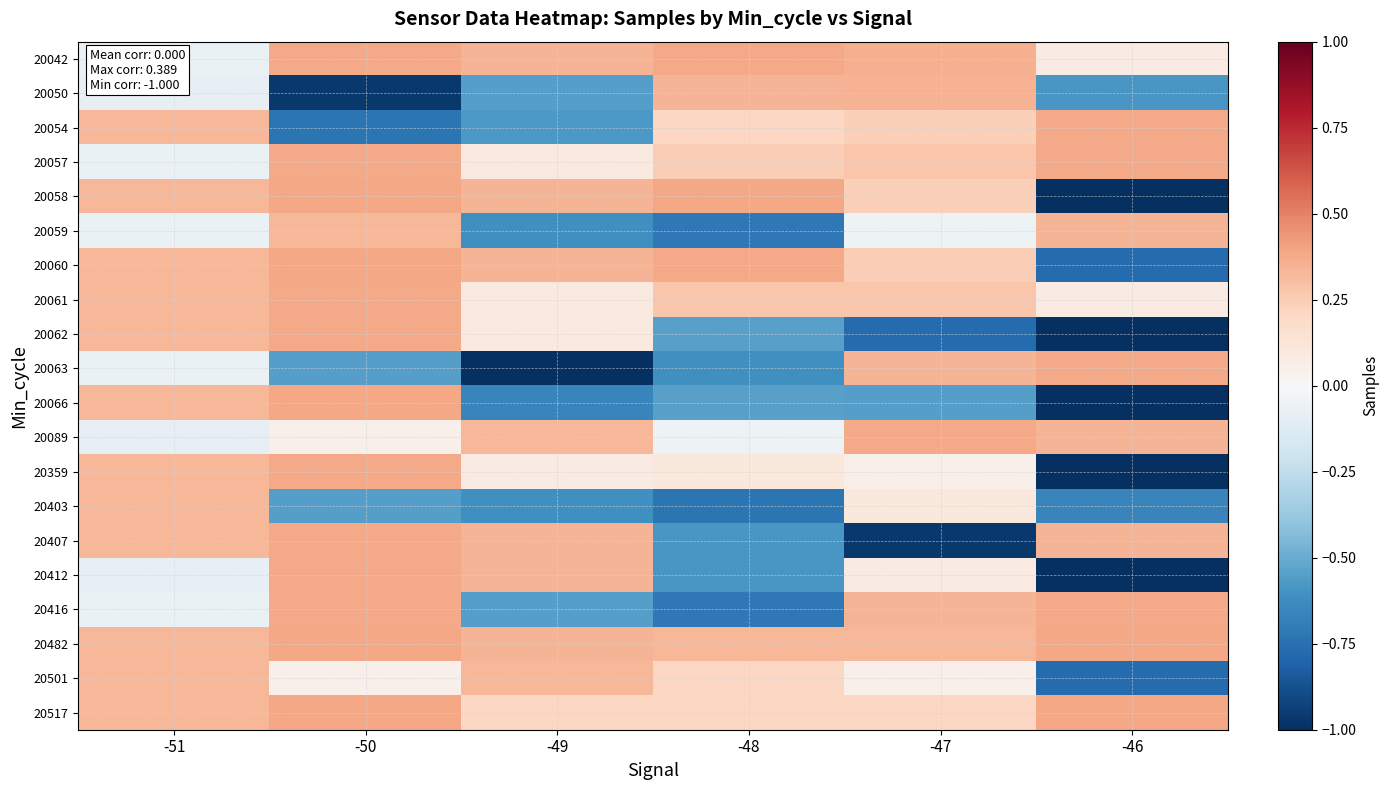

How many categories are shown in the chart?

6